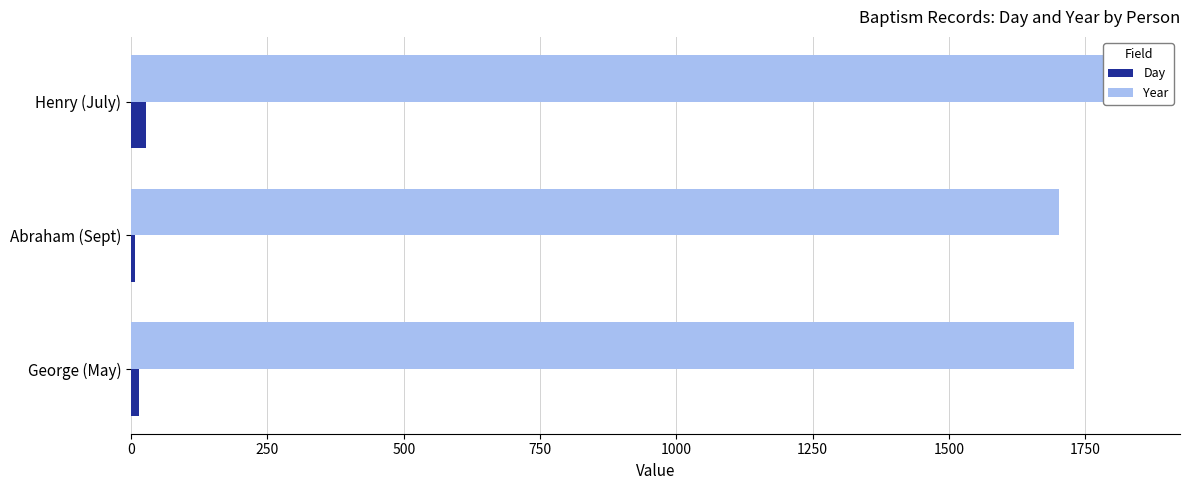

What are all the series names shown in the legend?

Day, Year